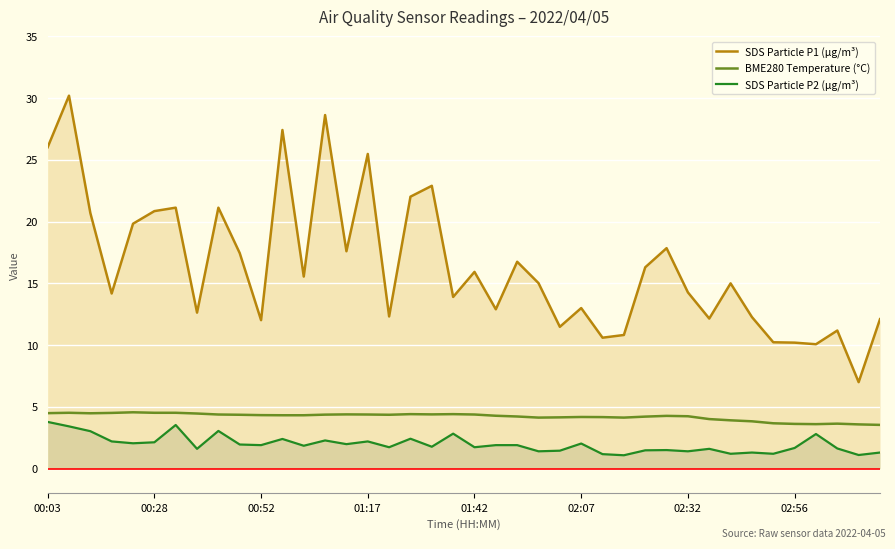

What is the total value across all series at 34?

15.1